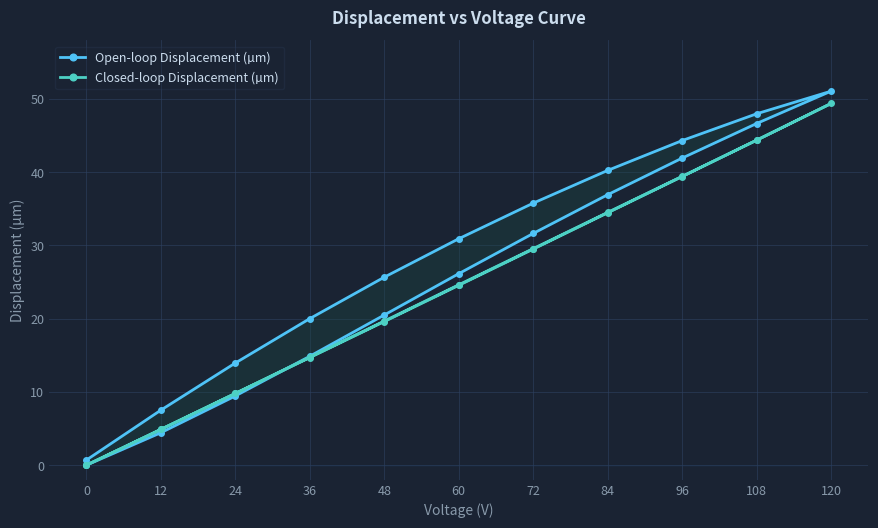

How many data points in Open-loop Displacement (µm) are less than 26?

10